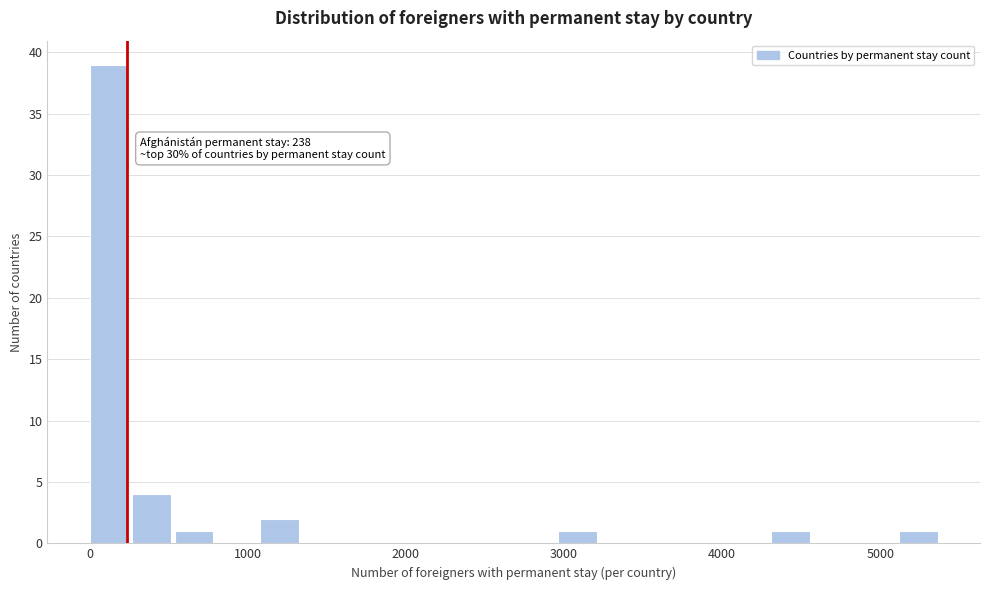

Read against the x-axis, roughly where is the centre of the tallest bar?

100